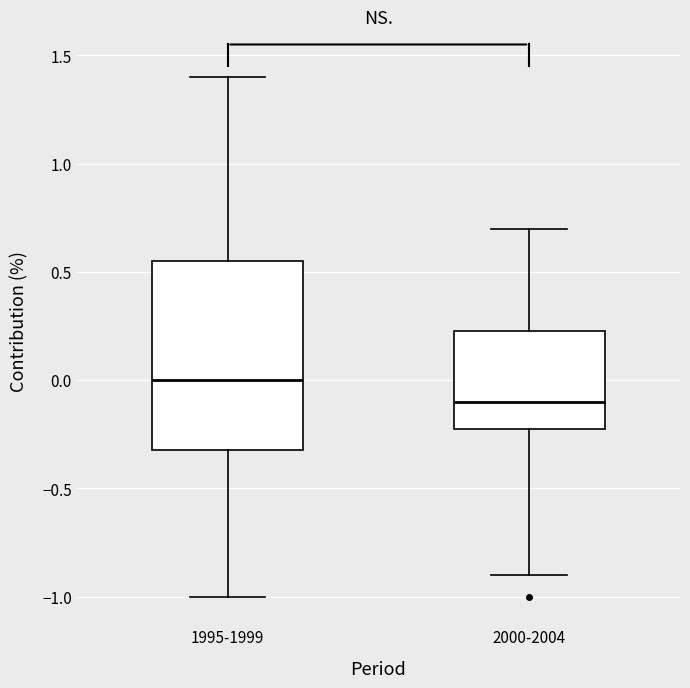

Reading left to right, transcribe this box plot: for each box, give where its median line is, the range the box spans, and where its two whiskers end, as read against the y-axis. The values are not printed on the chart, so give them approximately, as read against the axis.

1995-1999: median 0.00, box -0.30 to 0.55, whiskers -1.00 to 1.40
2000-2004: median -0.10, box -0.20 to 0.25, whiskers -0.90 to 0.70